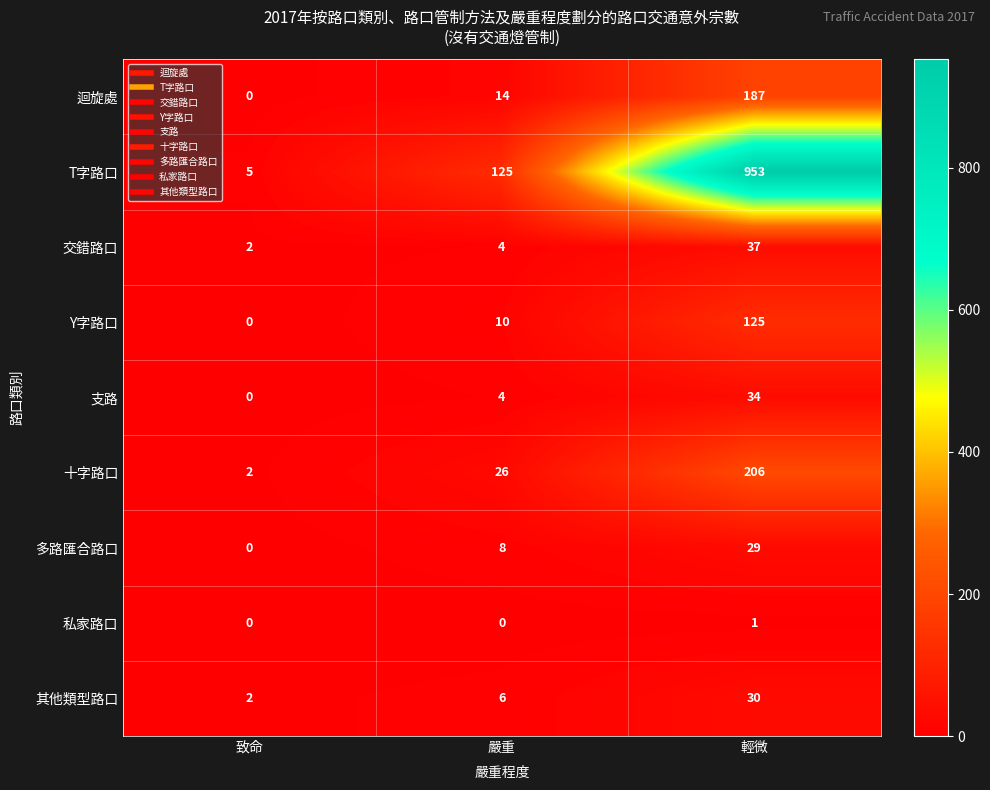

How many 私家路口 values are between 0 and 1?

3